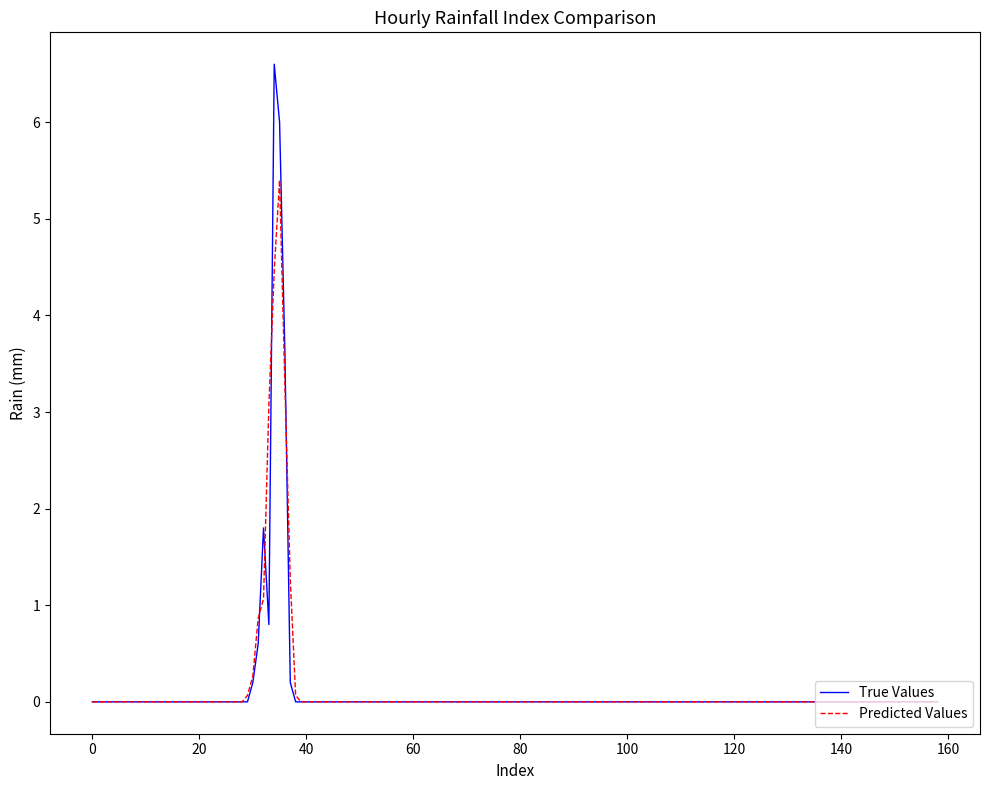

What is the highest value of the Predicted Values series?

5.4